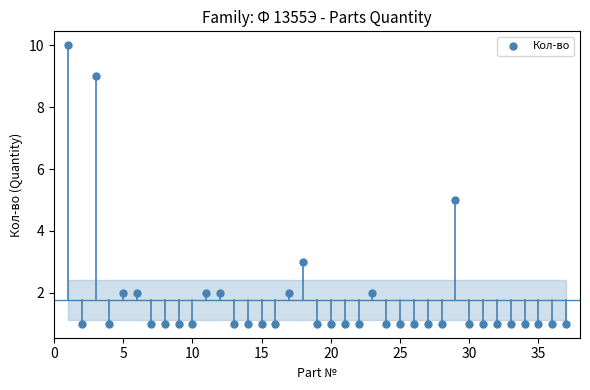

What is the range of Y values (max minus min)?

9